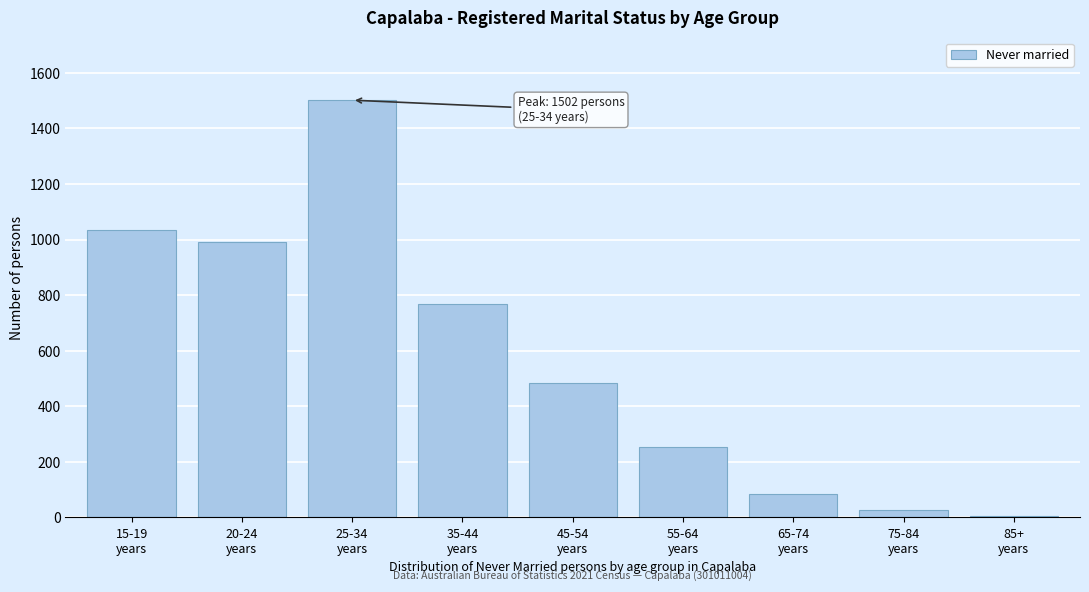

Reading right to left, what are all the values shown in this chart?

6	26	86	253	483	769	1502	991	1035